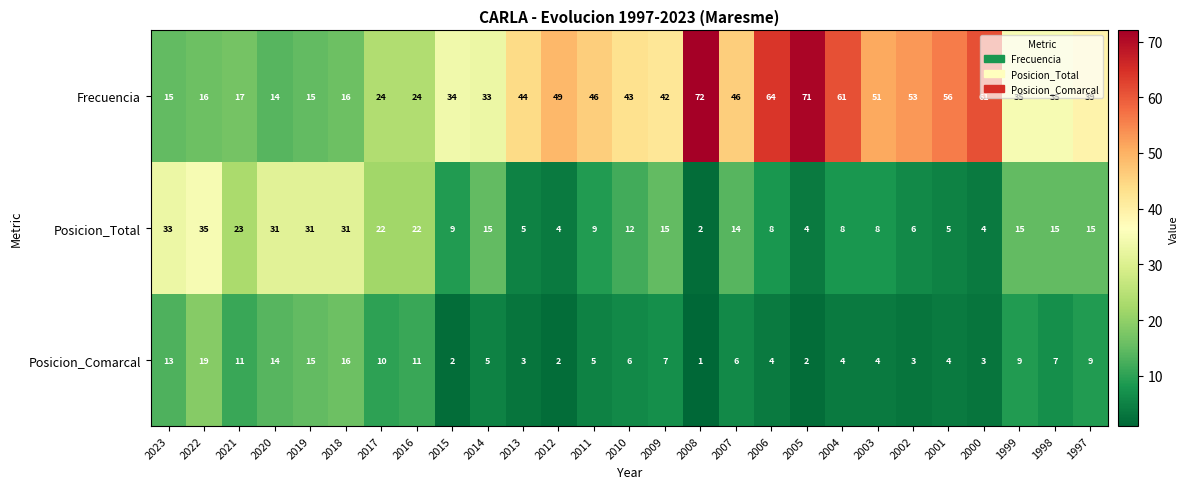

What is the spread (max minus min) of values at 2016?

13